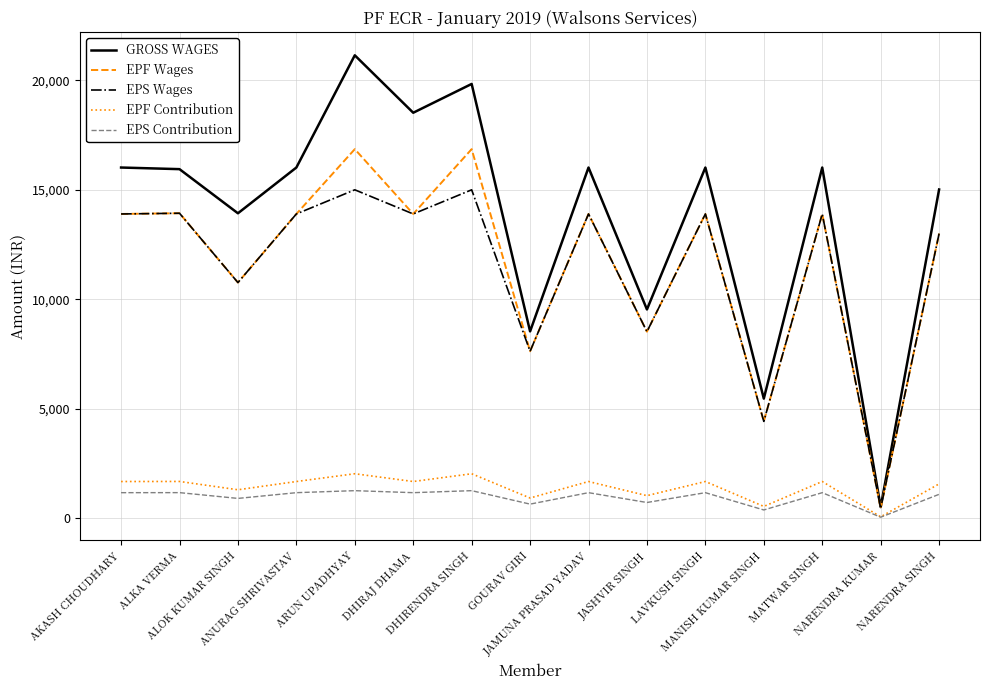

What is the difference between the GROSS WAGES values at JASHVIR SINGH and MANISH KUMAR SINGH?

4074